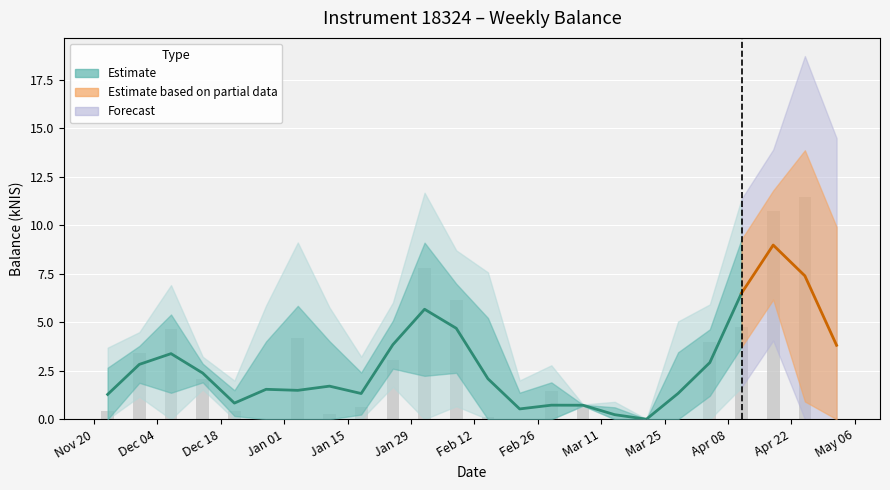

What is the average value?

2.8